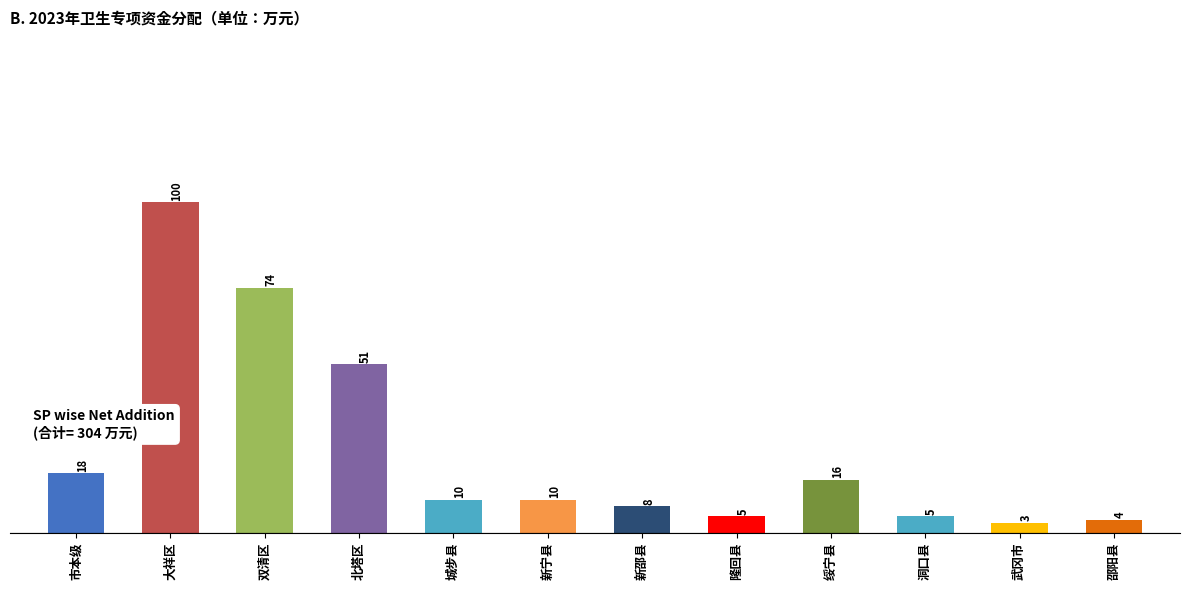

What is the maximum value shown in the chart?

100